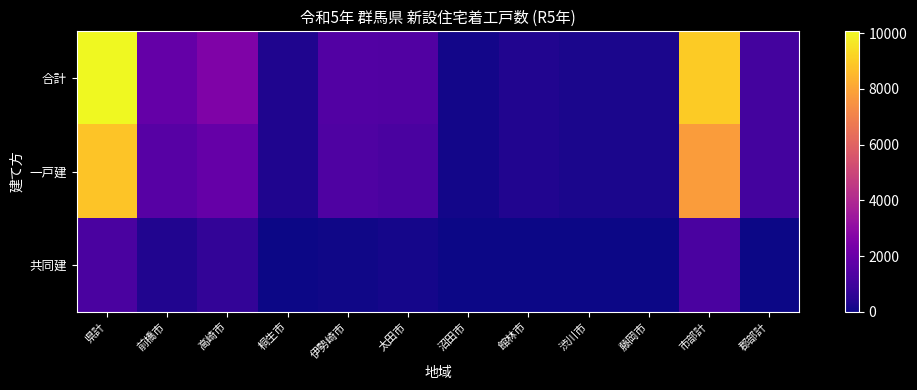

Which series has the largest total across all categories?

合計